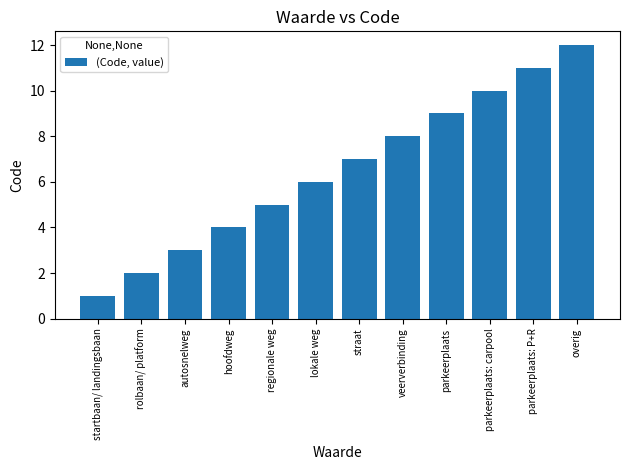

What is the maximum value shown in the chart?

12